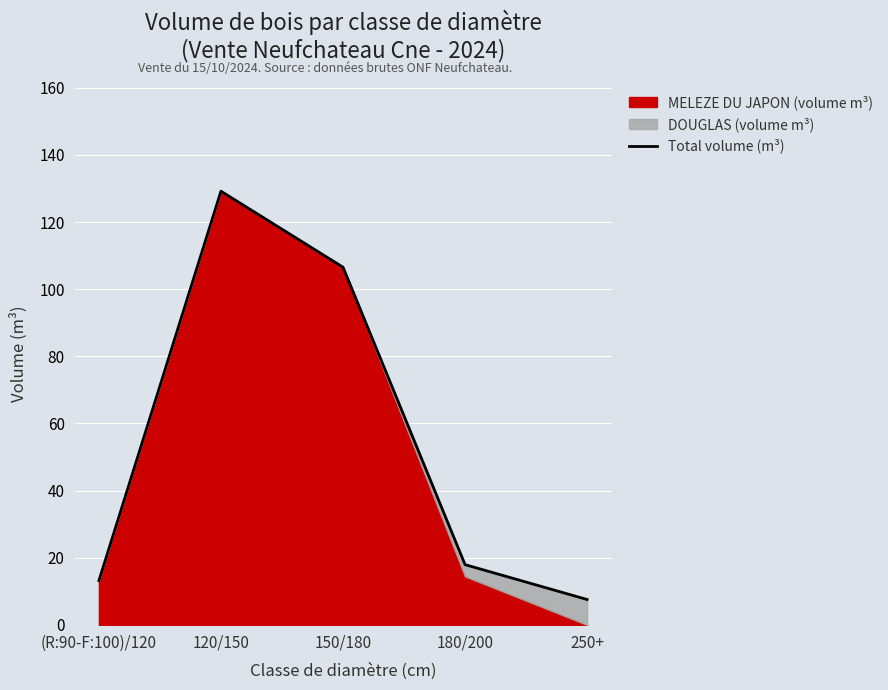

Which category has the lowest value across all series?

250+